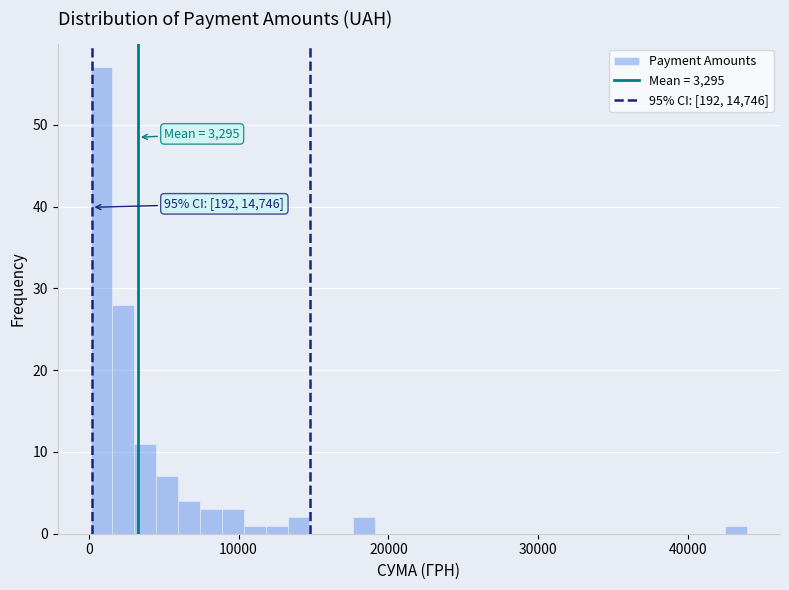

Around what value on the x-axis is the tallest bar? Give the approximate position of its centre, as read against the axis.

1000